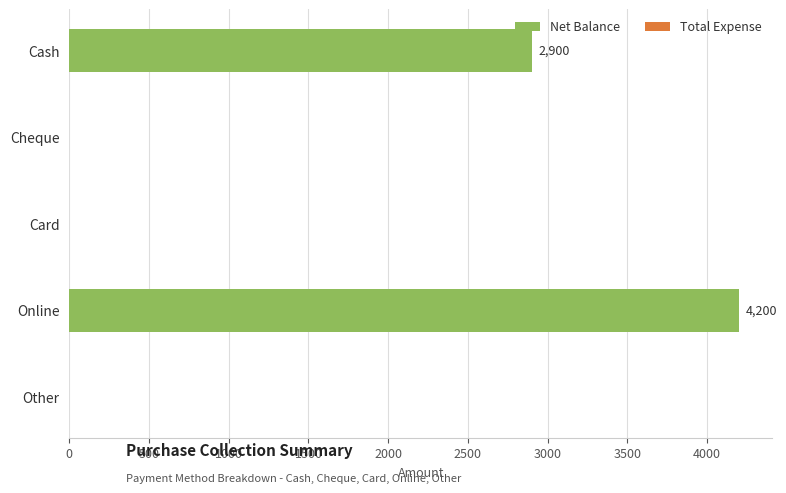

The value at Card is -2274. True or false?

False